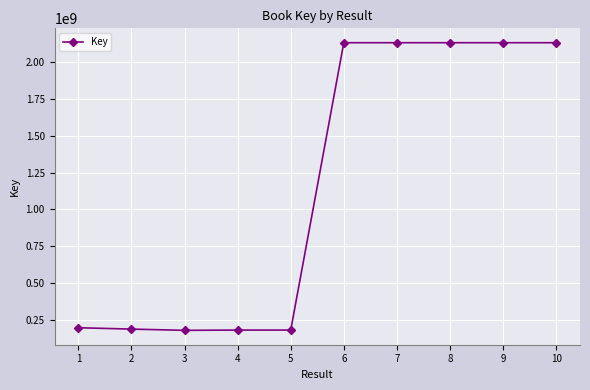

What is the change in value from 5 to 9?

+1949043866